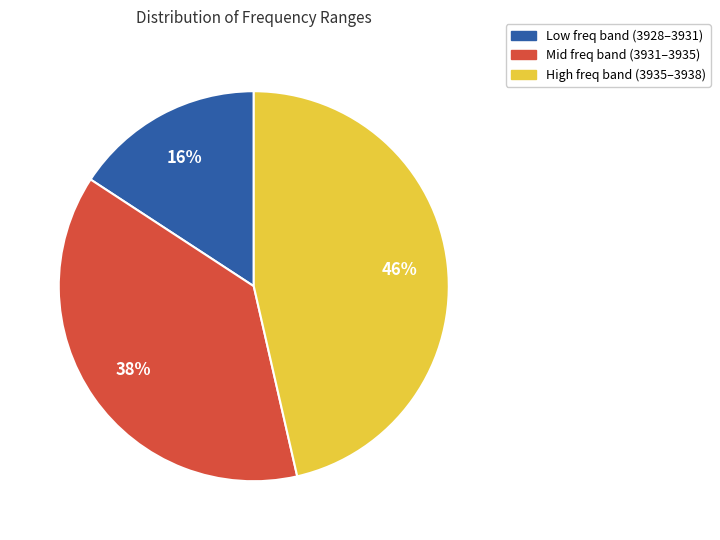

To the nearest percent, what is the average slice percentage?

33%